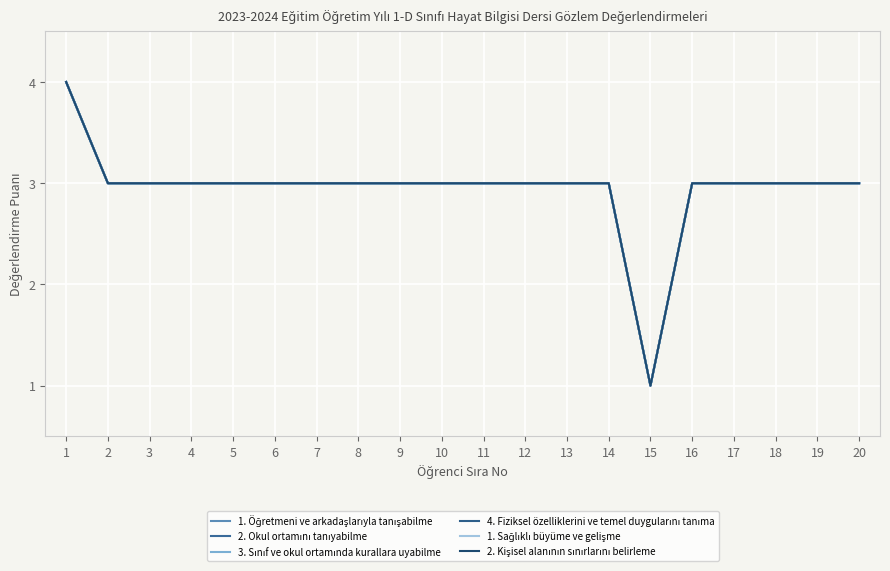

Does the chart have visible grid lines?

Yes